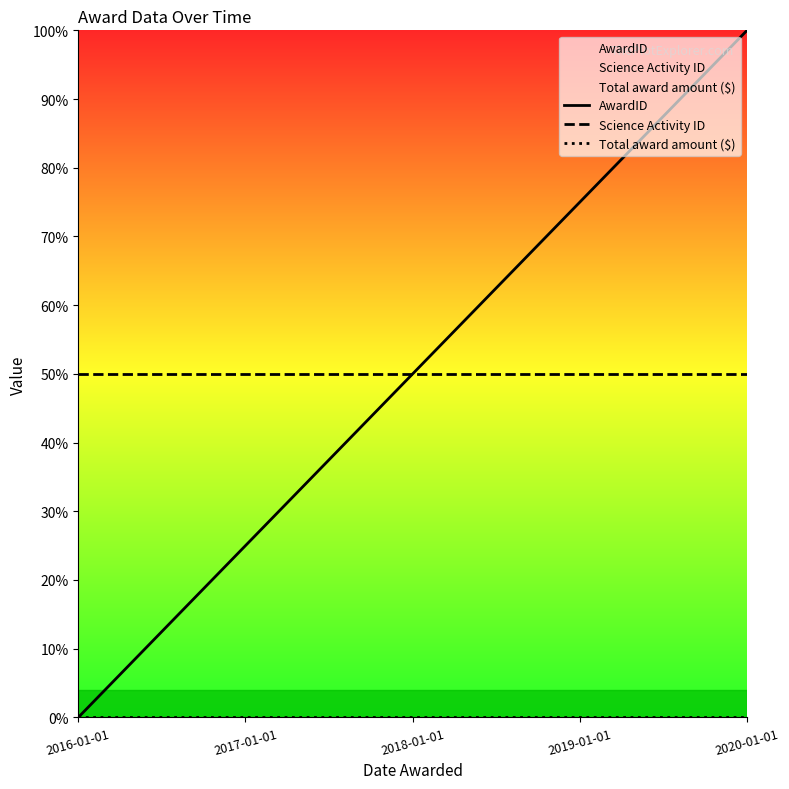

What is the total value across all series at 2016-01-01?

50